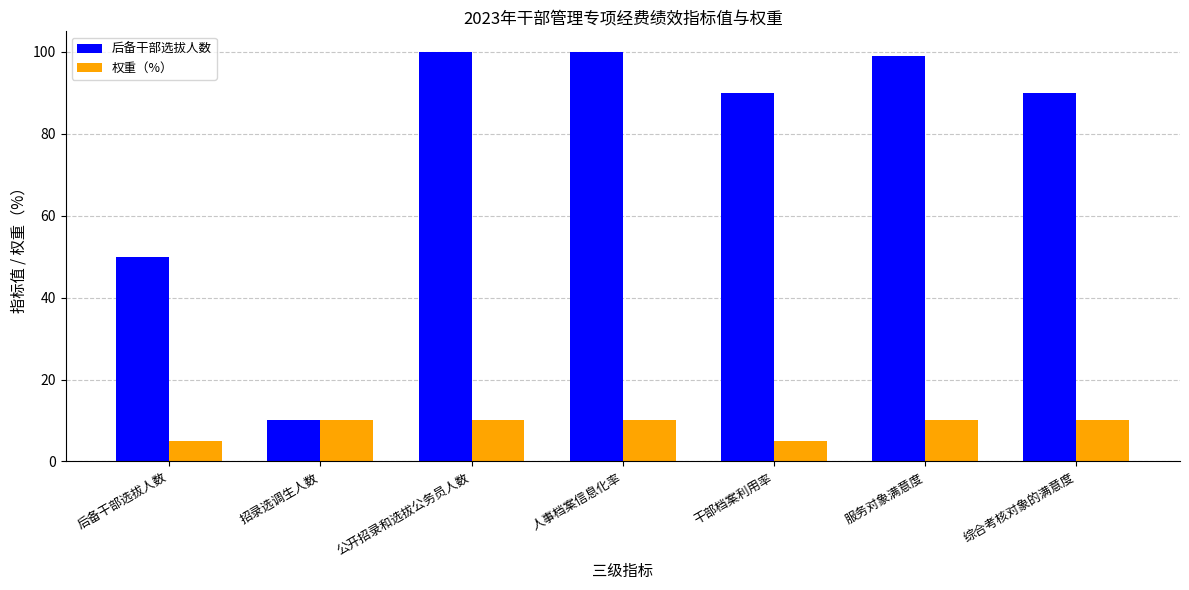

Does the chart contain stacked bars?

No